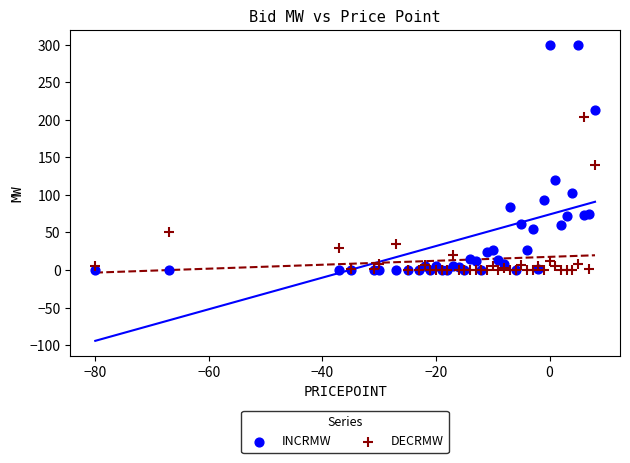

Across all series, what Y value is closest to 150?

140.0